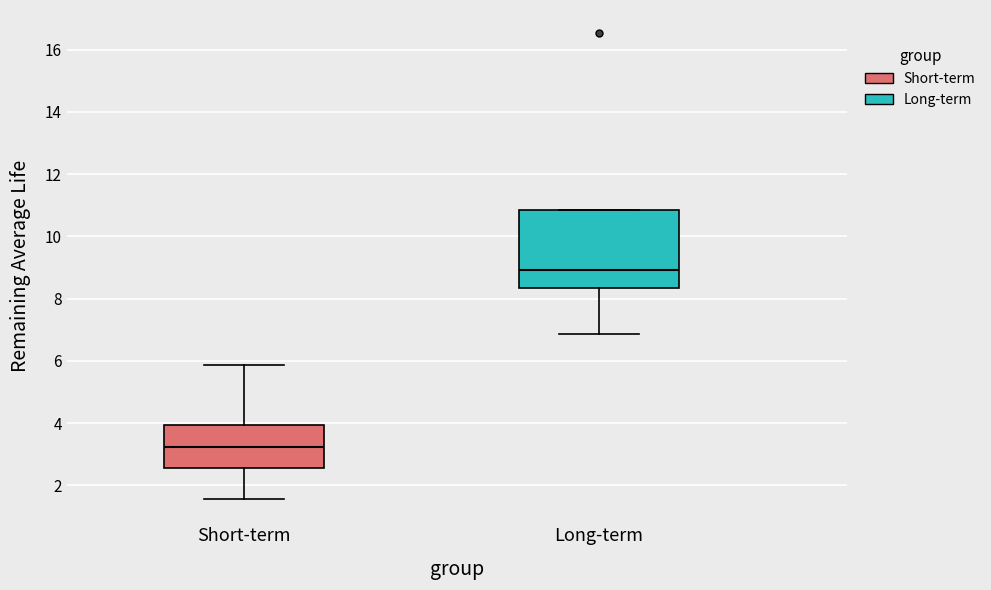

Which box's median line is the lowest?

Short-term